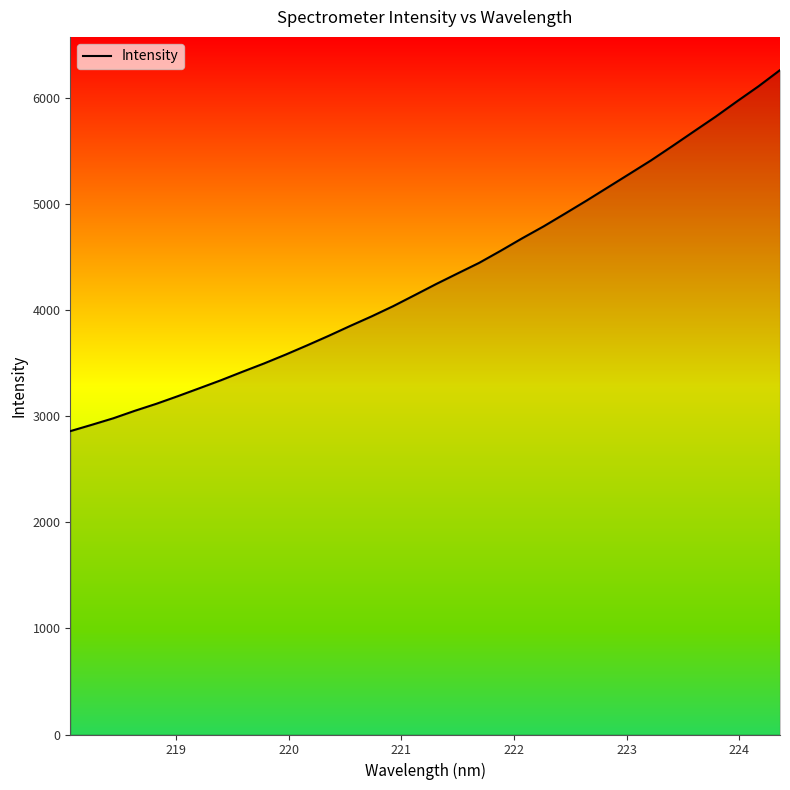

What is the minimum value shown in the chart?

2861.1